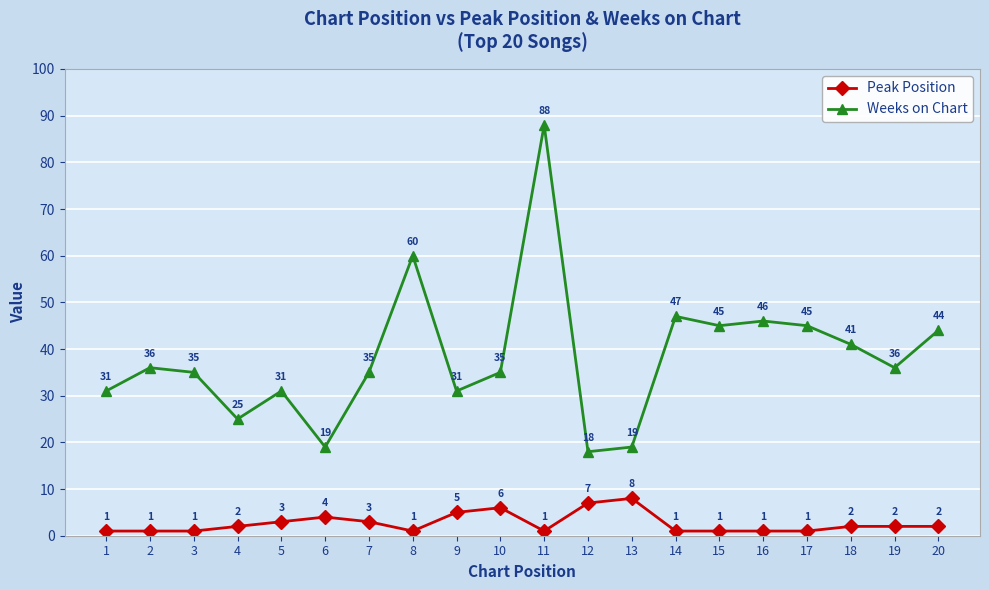

Which series has the largest total across all categories?

Weeks on Chart